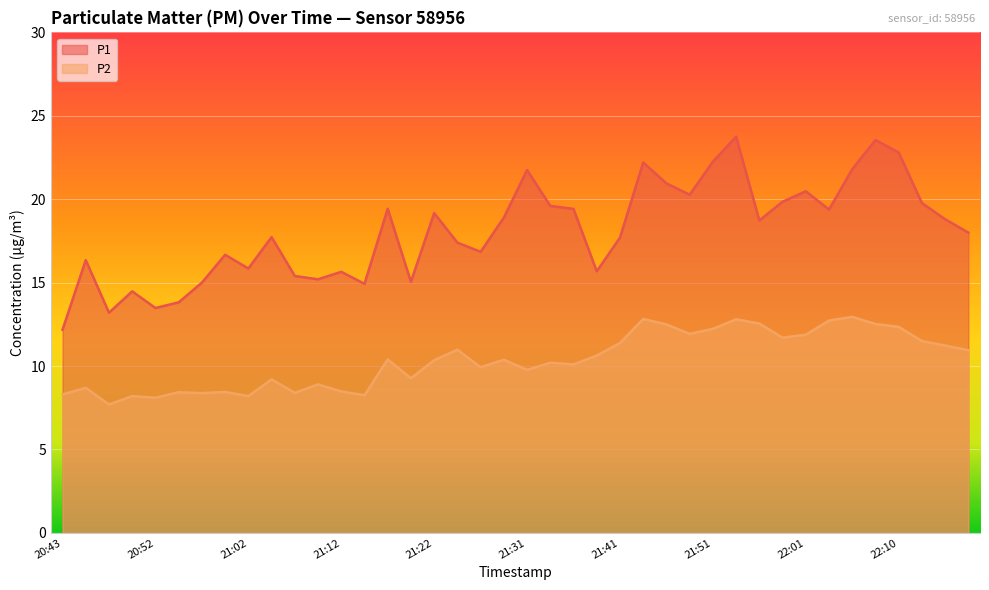

What value does the P1 series have at 21:02?

15.8